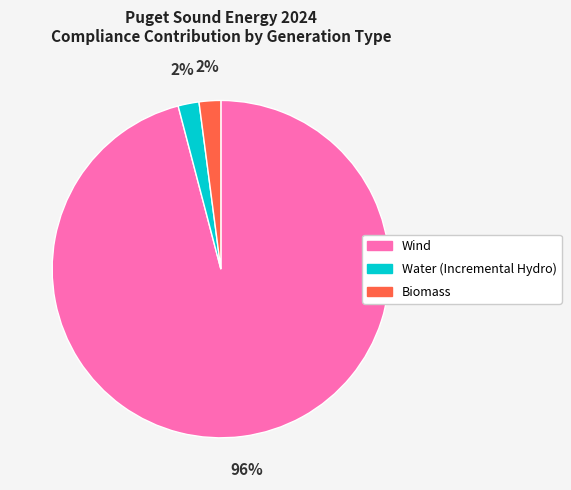

Which has a higher value, Wind or Biomass?

Wind